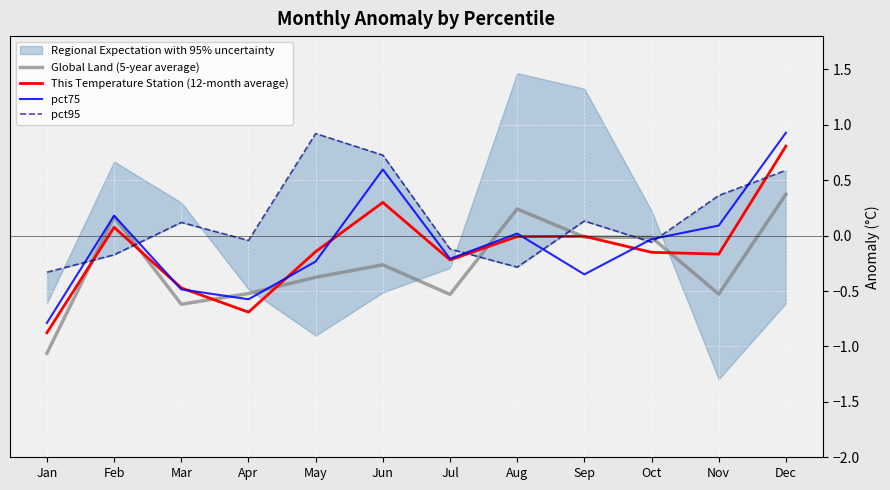

True or false: pct75 has a value of 0.9 at Dec.

True